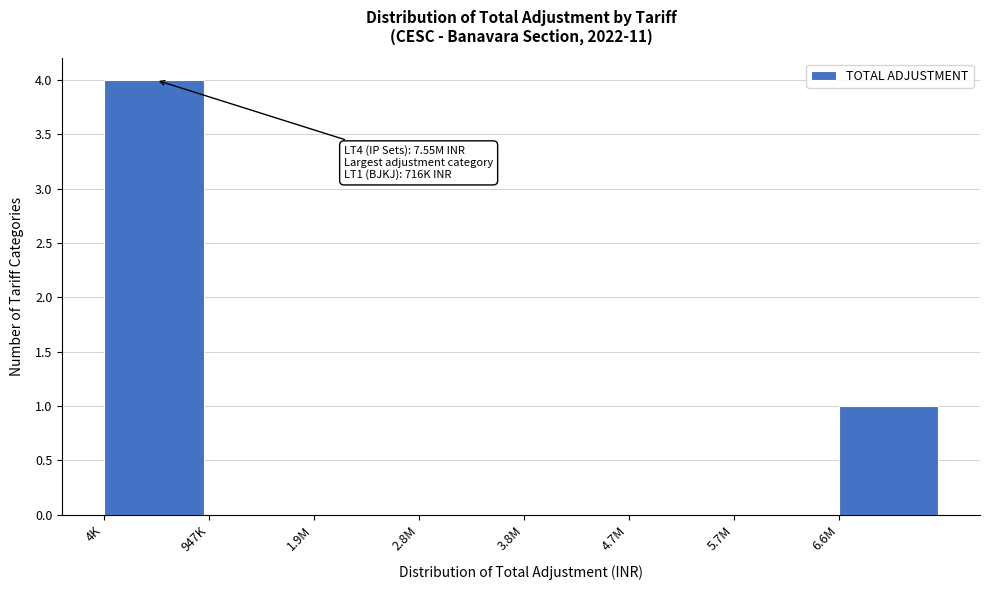

Reading left to right, extract all data points from this chart.

4K=4	947K=0	1.9M=0	2.8M=0	3.8M=0	4.7M=0	5.7M=0	6.6M=1